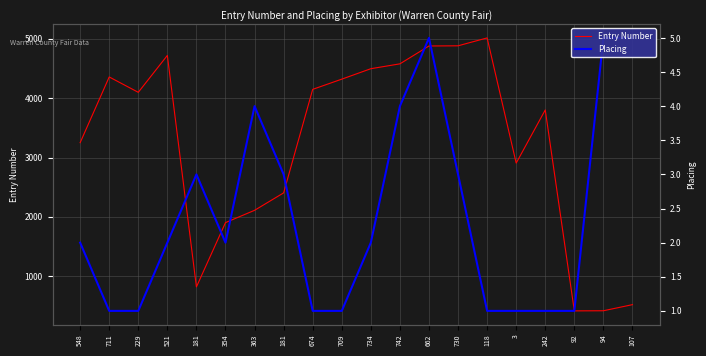

The value of Entry Number at 354 is 1903. True or false?

True